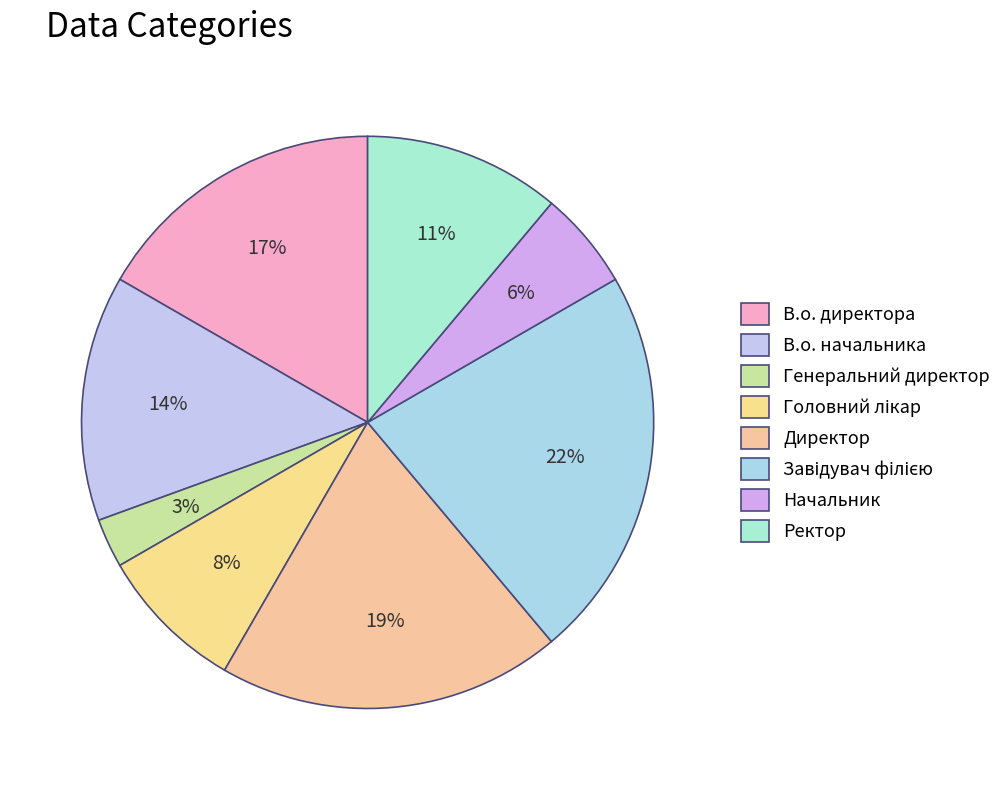

To the nearest percent, what is the difference between the largest and smallest slice percentages?

19%